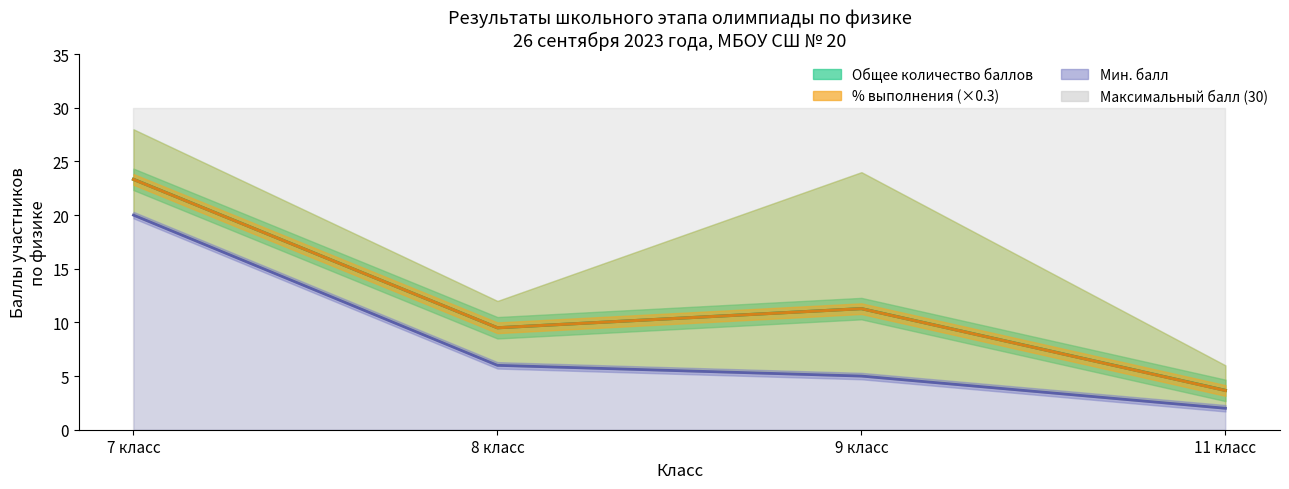

At which category does Общее количество баллов reach its first local valley?

8 класс